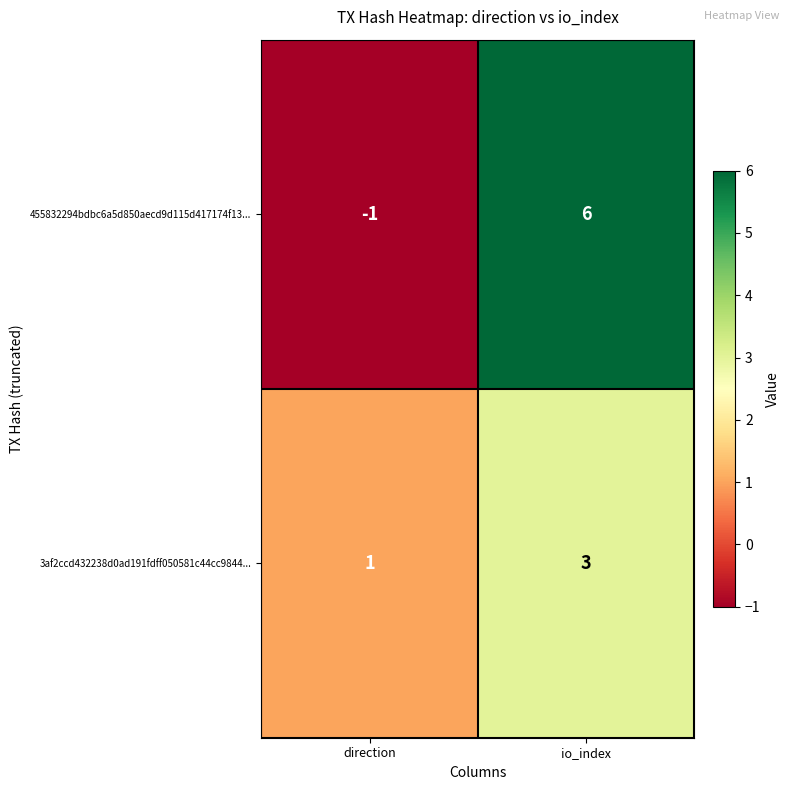

Reading left to right, what are all the values shown in this chart?

455832294bdbc6a5d850aecd9d115d417174f13...: -1	6
3af2ccd432238d0ad191fdff050581c44cc9844...: 1	3